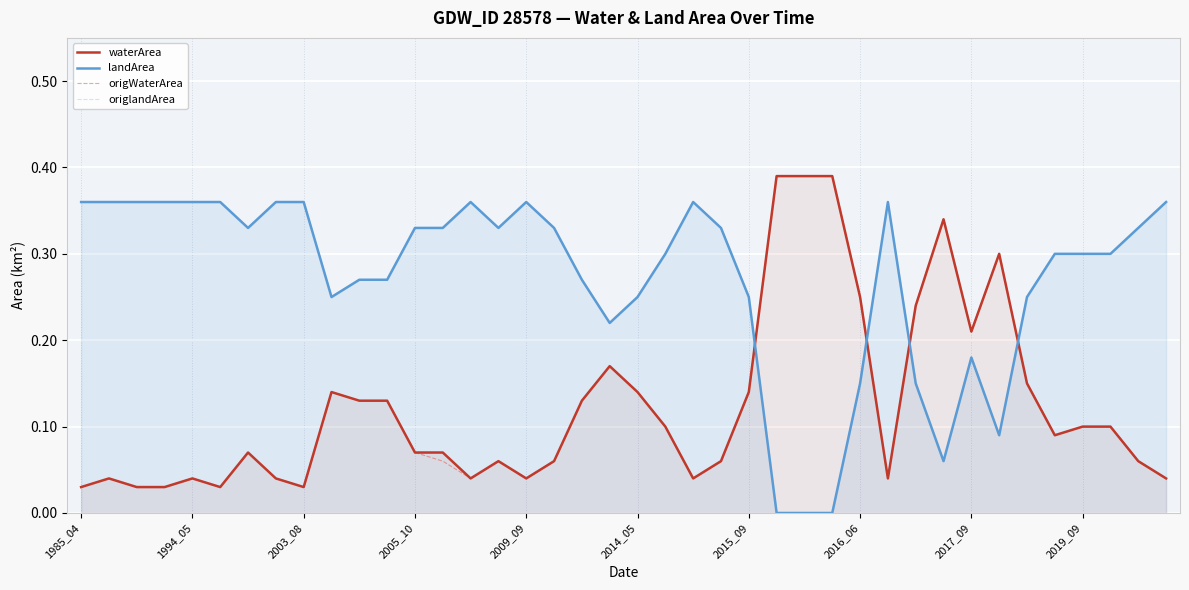

At how many categories does at least one series exceed 0?

40